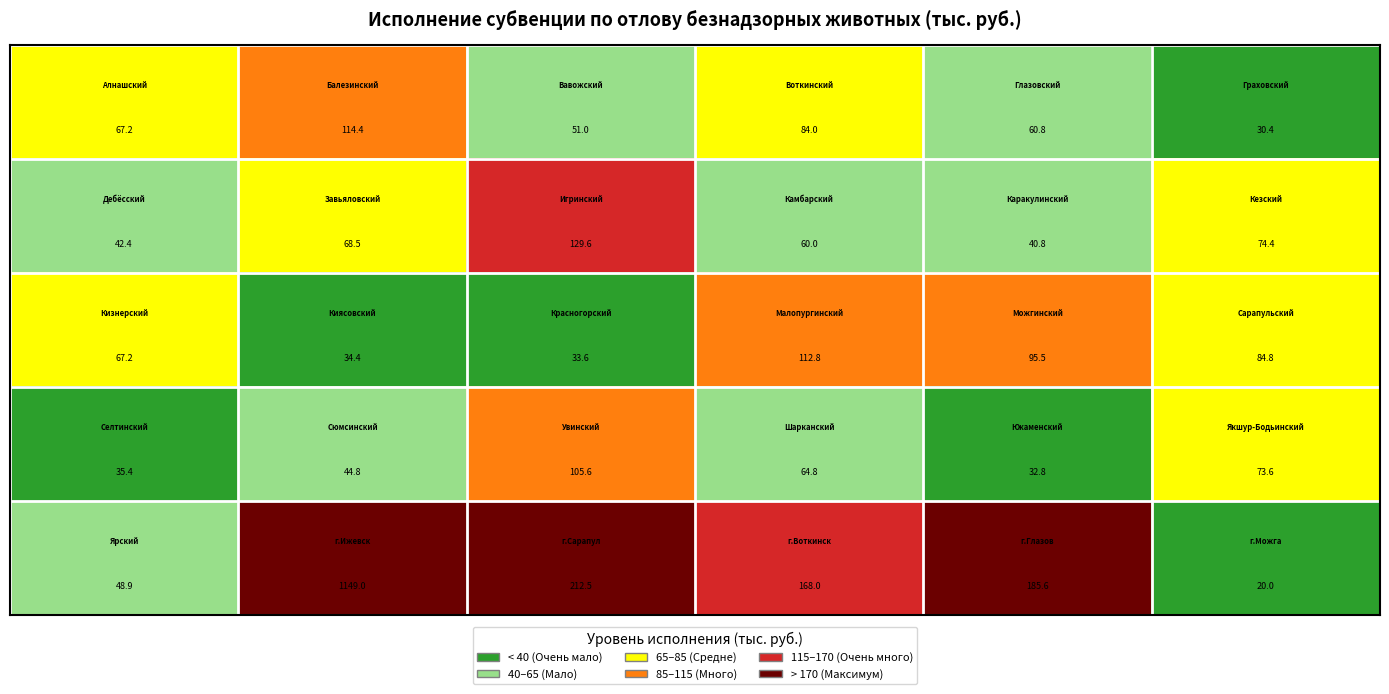

What is the maximum value shown in the chart?

1149.0